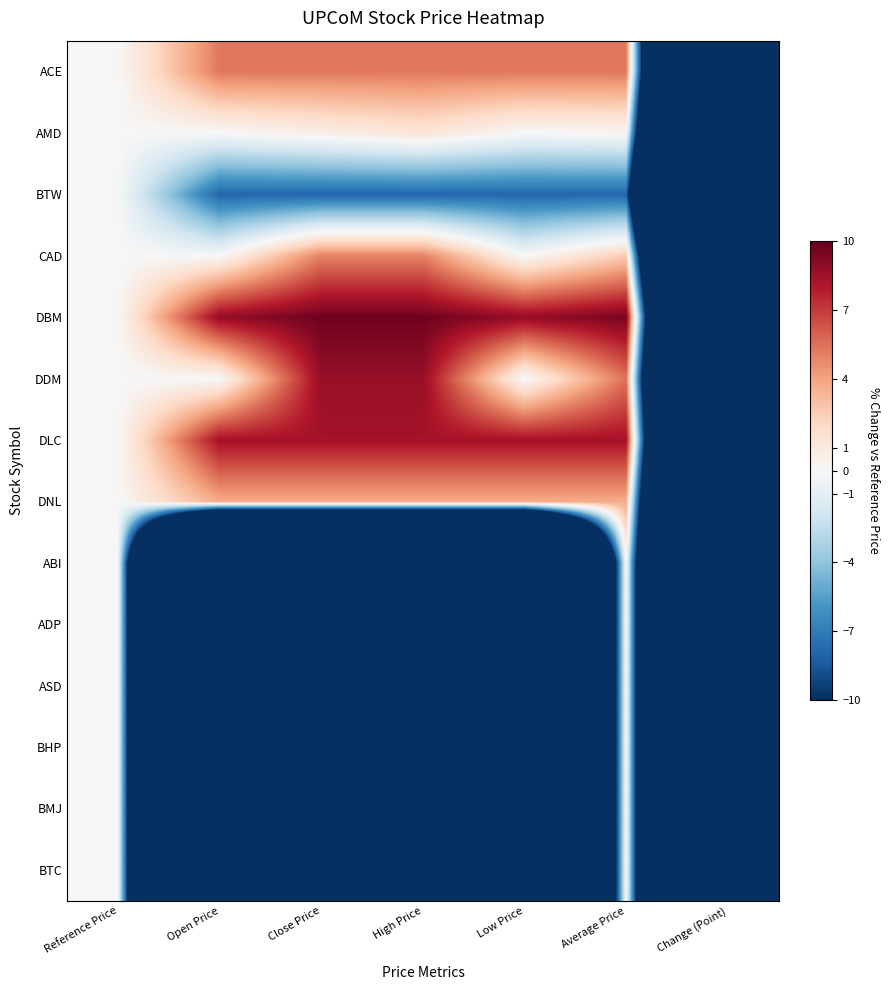

Reading right to left, transcribe all the data shown in this chart.

ACE: Change (Point)=-94.7	Average Price=5.3	Low Price=5.3	High Price=5.3	Close Price=5.3	Open Price=5.3	Reference Price=0.0
AMD: Change (Point)=-99.8	Average Price=0.2	Low Price=0.0	High Price=1.3	Close Price=0.6	Open Price=0.0	Reference Price=0.0
BTW: Change (Point)=-107.9	Average Price=-7.9	Low Price=-7.9	High Price=-7.9	Close Price=-7.9	Open Price=-7.9	Reference Price=0.0
CAD: Change (Point)=-97.4	Average Price=2.6	Low Price=0.0	High Price=5.0	Close Price=5.0	Open Price=0.0	Reference Price=0.0
DBM: Change (Point)=-90.5	Average Price=9.5	Low Price=8.8	High Price=9.7	Close Price=9.7	Open Price=8.8	Reference Price=0.0
DDM: Change (Point)=-94.5	Average Price=5.5	Low Price=0.0	High Price=8.7	Close Price=8.7	Open Price=0.0	Reference Price=0.0
DLC: Change (Point)=-91.7	Average Price=8.3	Low Price=8.3	High Price=8.3	Close Price=8.3	Open Price=8.3	Reference Price=0.0
DNL: Change (Point)=-96.3	Average Price=3.7	Low Price=3.7	High Price=3.7	Close Price=3.7	Open Price=3.7	Reference Price=0.0
ABI: Change (Point)=-100.0	Average Price=0.0	Low Price=-100.0	High Price=-100.0	Close Price=-100.0	Open Price=-100.0	Reference Price=0.0
ADP: Change (Point)=-100.0	Average Price=0.0	Low Price=-100.0	High Price=-100.0	Close Price=-100.0	Open Price=-100.0	Reference Price=0.0
ASD: Change (Point)=-100.0	Average Price=0.0	Low Price=-100.0	High Price=-100.0	Close Price=-100.0	Open Price=-100.0	Reference Price=0.0
BHP: Change (Point)=-100.0	Average Price=0.0	Low Price=-100.0	High Price=-100.0	Close Price=-100.0	Open Price=-100.0	Reference Price=0.0
BMJ: Change (Point)=-100.0	Average Price=0.0	Low Price=-100.0	High Price=-100.0	Close Price=-100.0	Open Price=-100.0	Reference Price=0.0
BTC: Change (Point)=-100.0	Average Price=0.0	Low Price=-100.0	High Price=-100.0	Close Price=-100.0	Open Price=-100.0	Reference Price=0.0